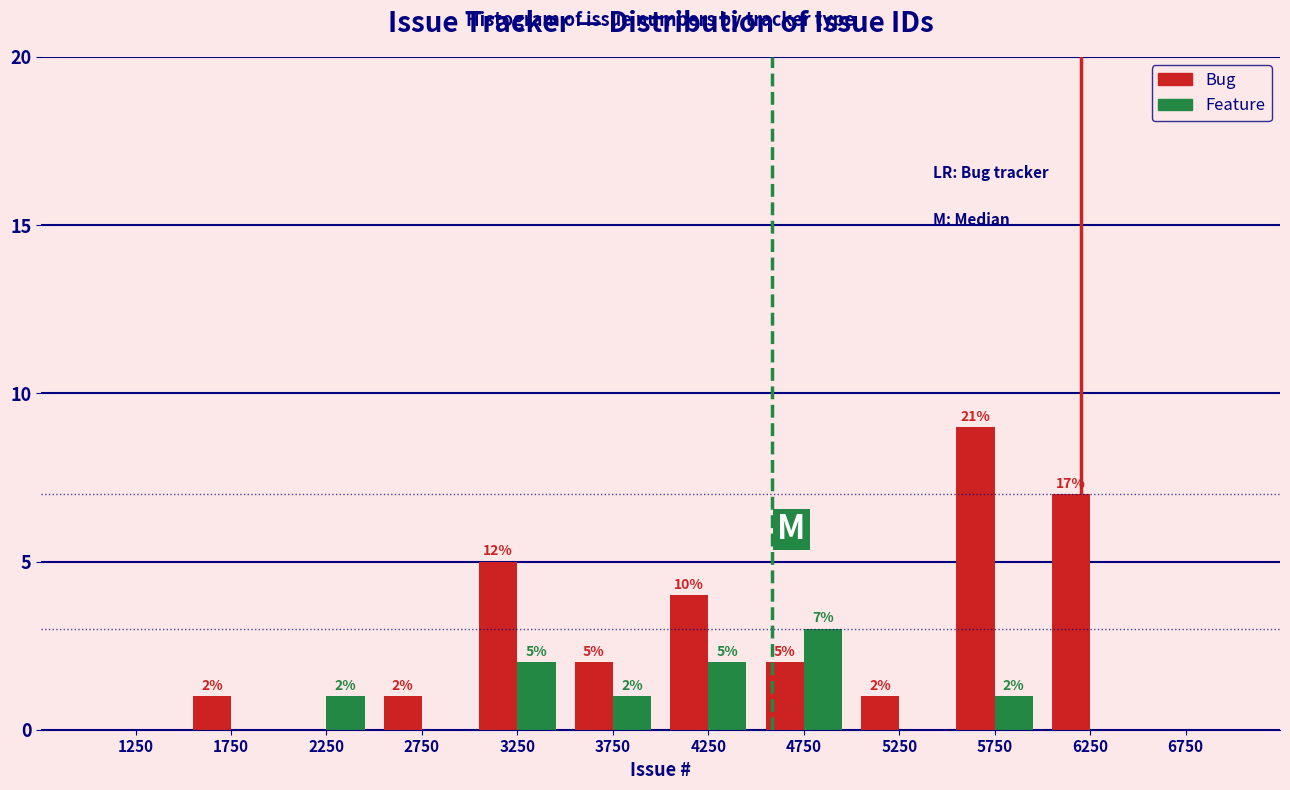

In the Feature series, which range on the x-axis has the tallest bar?

4500 to 5000